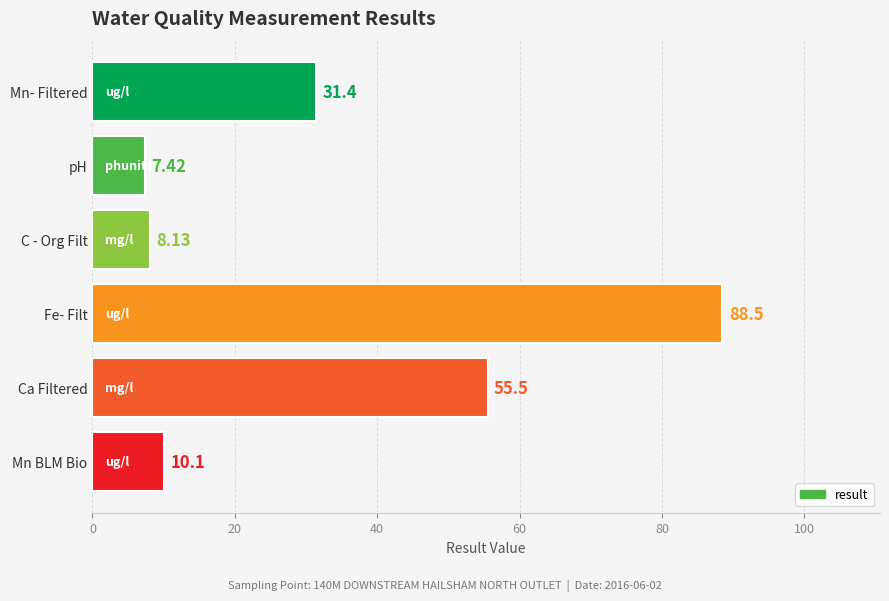

What is the sum of all values?

201.1